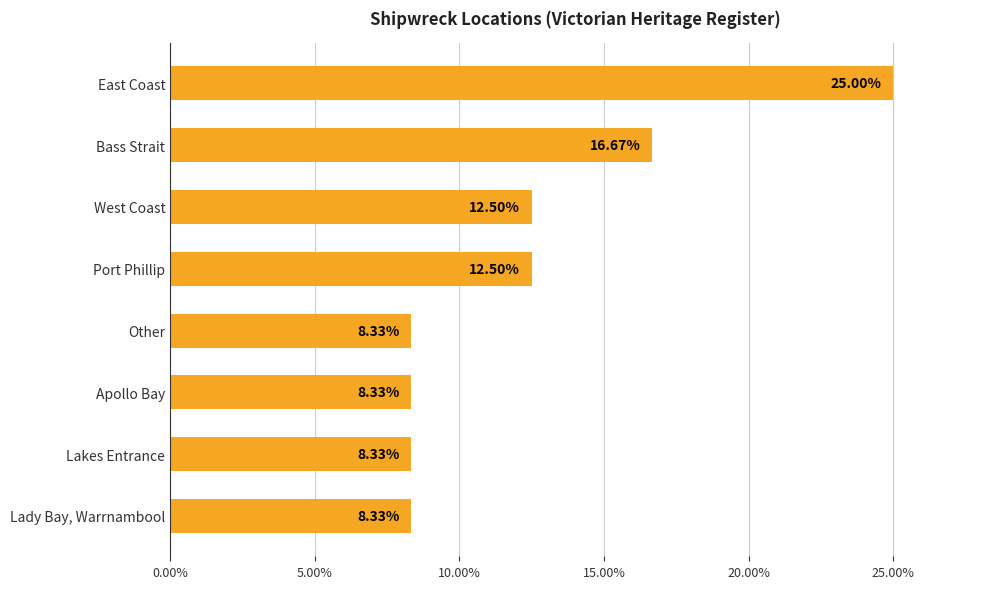

What is the difference between the maximum and second lowest values?

16.7